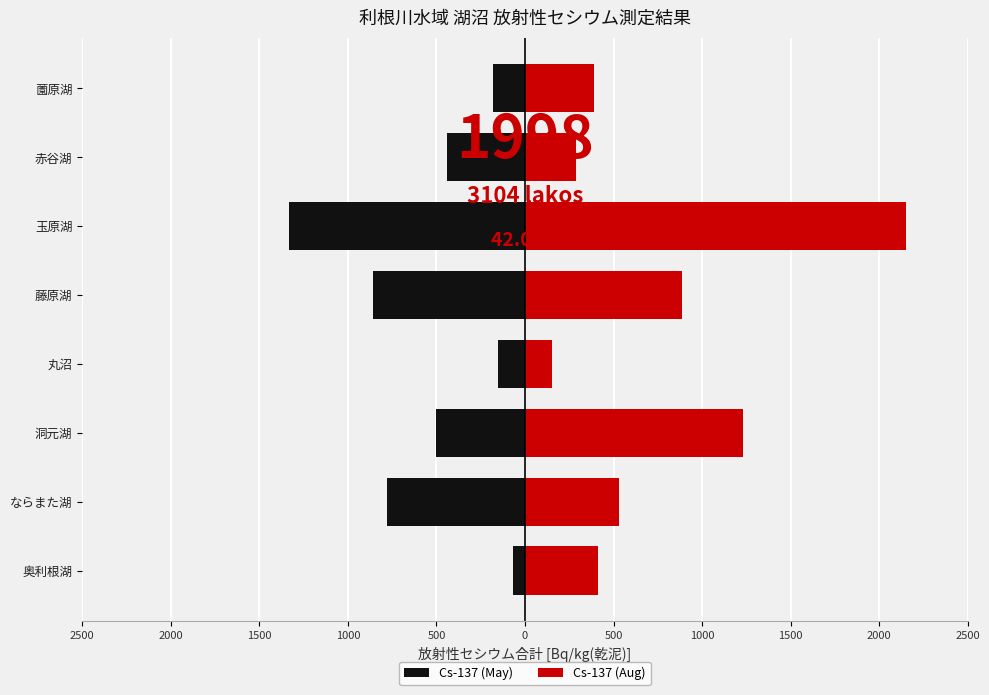

Which series has the largest total across all categories?

Cs-137 (Aug)